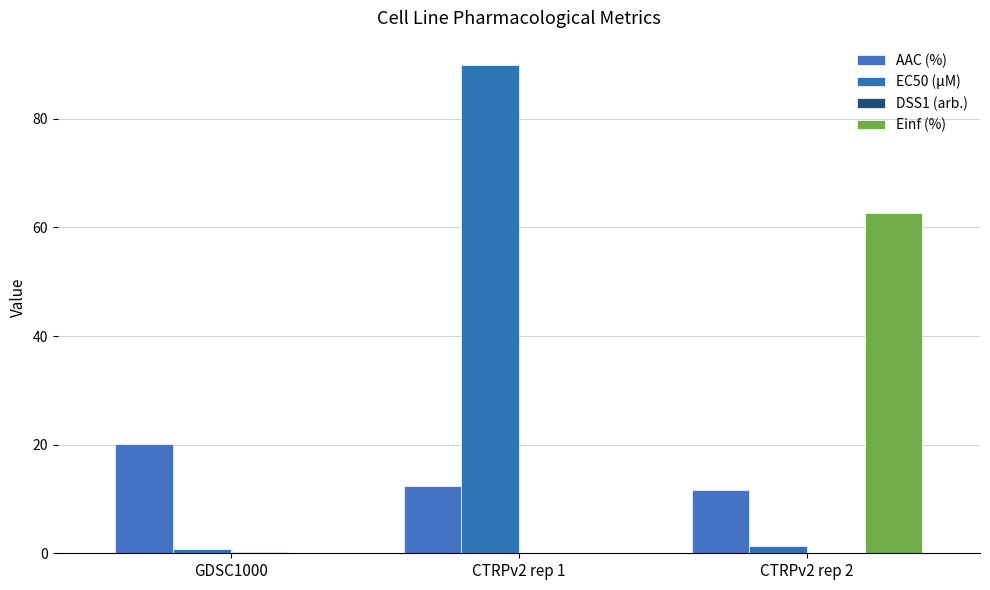

The value of Einf (%) at CTRPv2 rep 2 is 62.7. True or false?

True